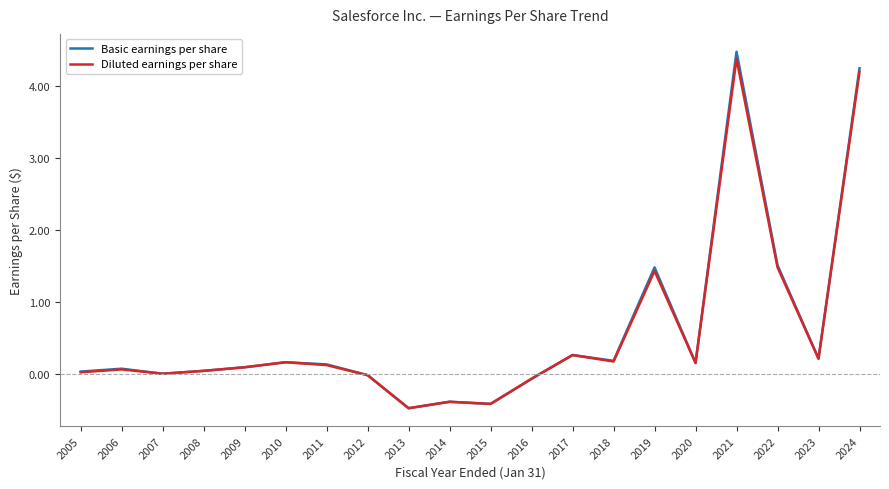

Which series has the widest spread of values?

Basic earnings per share